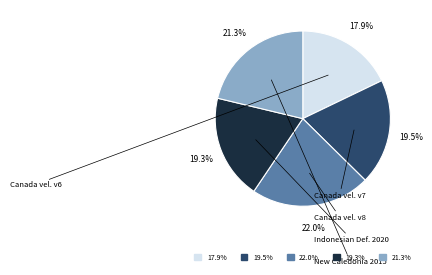

Is there a majority slice in this chart?

No